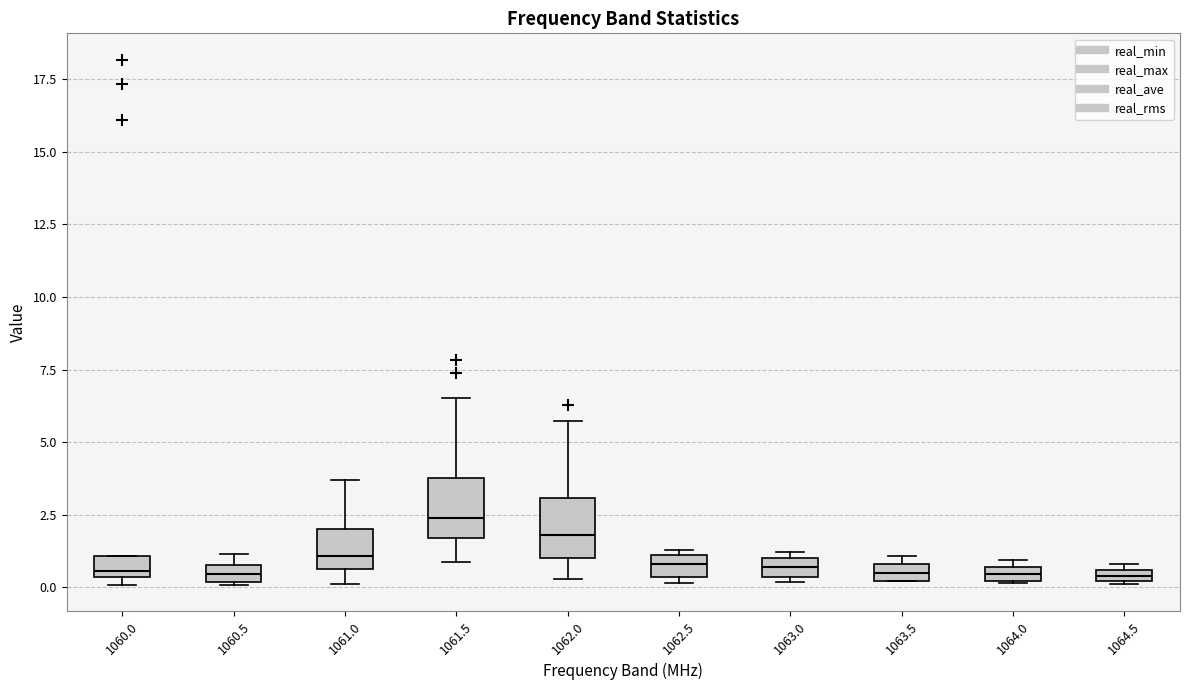

Where is the upper edge of the box at x = 1060.5 on the y-axis? The values are not printed on the chart, so give them approximately, as read against the axis.

1.0